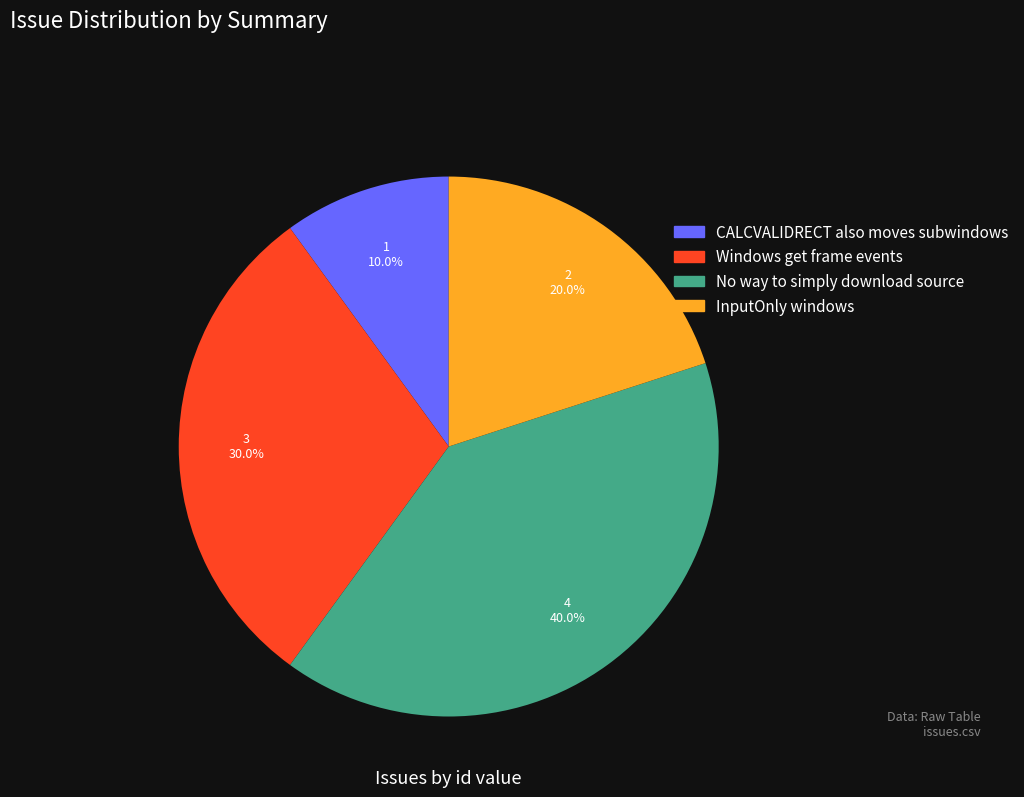

Rank the categories by value from lowest to highest.

CALCVALIDRECT also moves subwindows, InputOnly windows, Windows get frame events, No way to simply download source